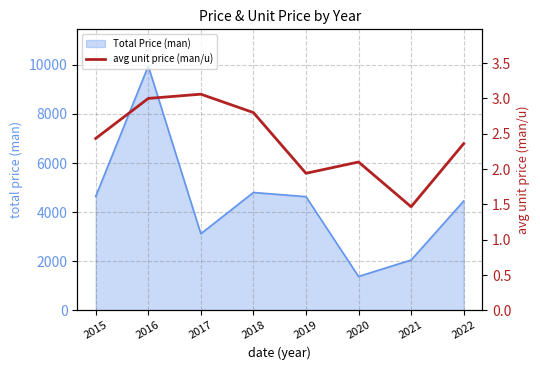

What is the minimum value for Total Price (man)?

1380